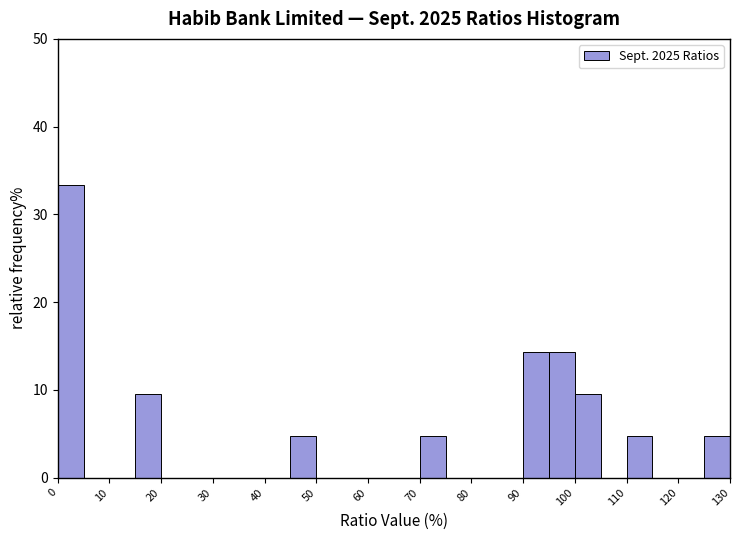

How tall is the bar that spans 0 to 5 on the x-axis? The values are not printed on the chart, so give them approximately, as read against the axis.

33